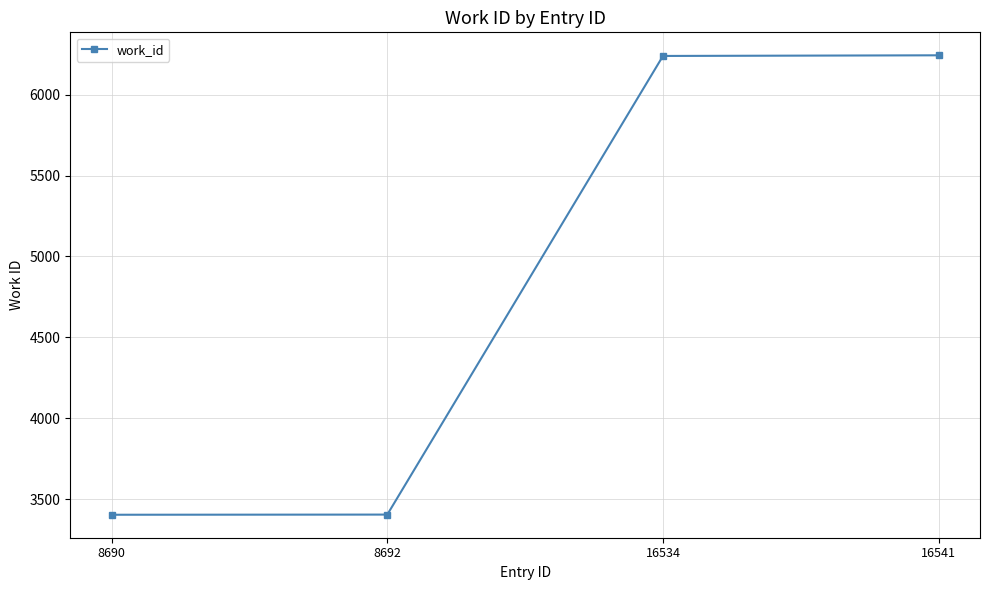

How many series are shown in this chart?

1